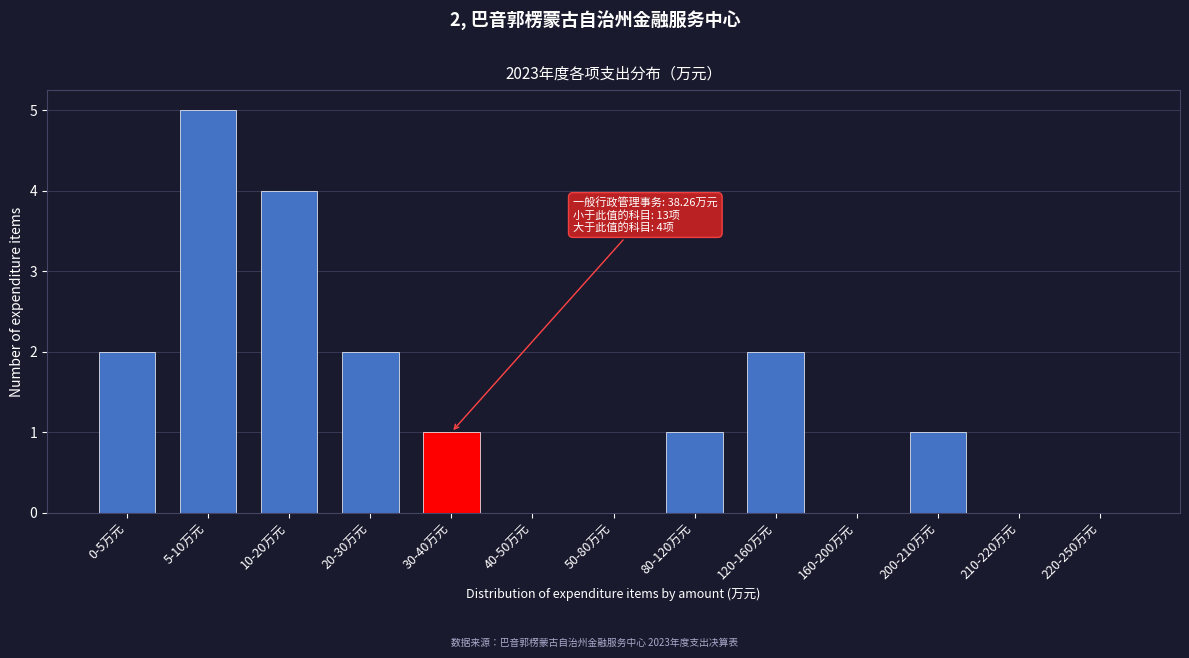

Reading left to right, list all the values displayed in this chart.

0-5万元=2	5-10万元=5	10-20万元=4	20-30万元=2	30-40万元=1	40-50万元=0	50-80万元=0	80-120万元=1	120-160万元=2	160-200万元=0	200-210万元=1	210-220万元=0	220-250万元=0